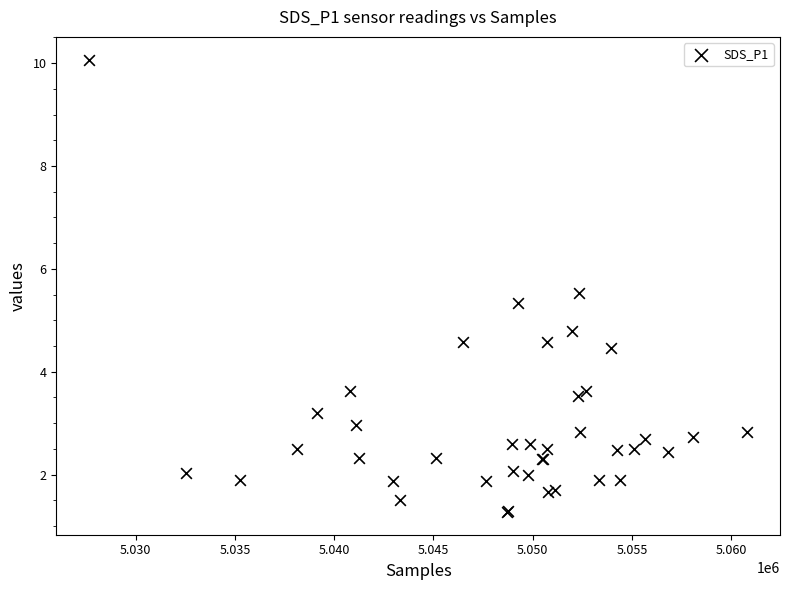

What Y value in the scatter plot is closest to 5?

4.8